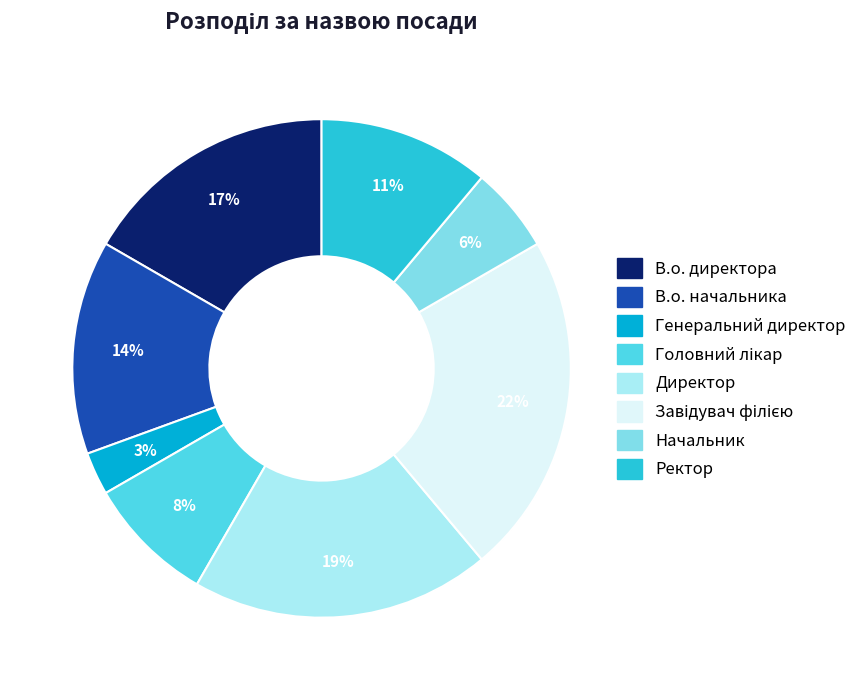

Is there any slice that represents more than half of the pie?

No